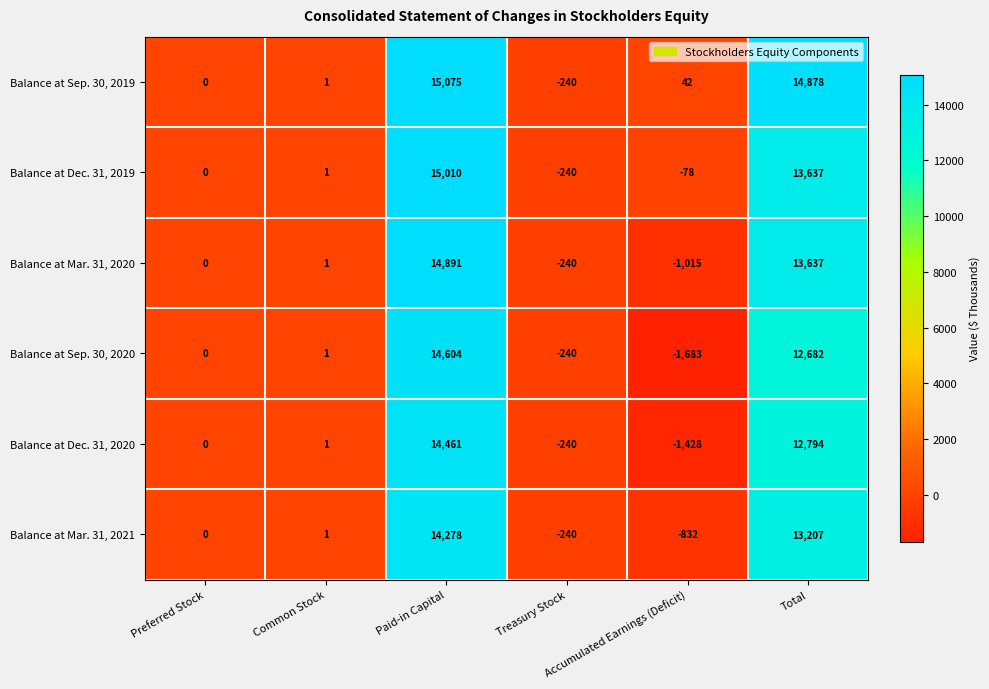

What is the average value of the Balance at Sep. 30, 2019 series?

4959